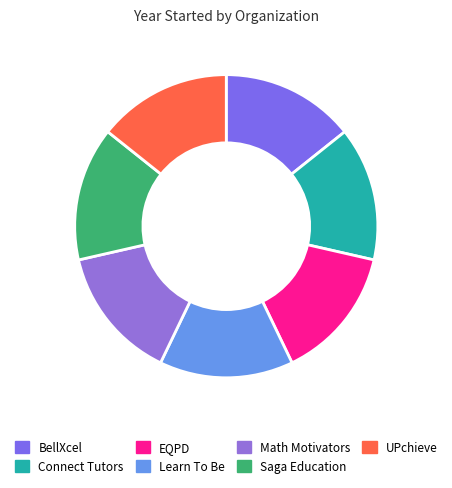

Do BellXcel and UPchieve together represent more than half of the pie?

No